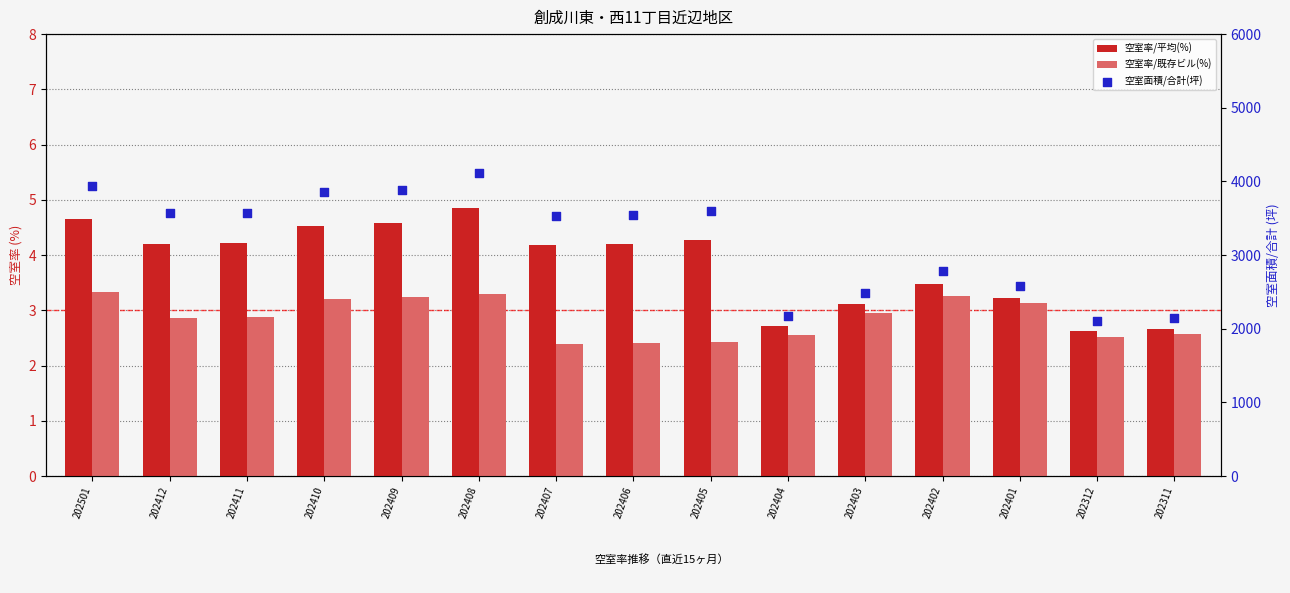

At how many categories does at least one series exceed 401?

15